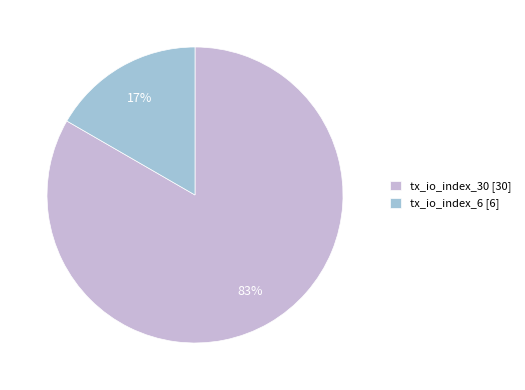

Does tx_io_index_30 represent more than half of the total?

Yes